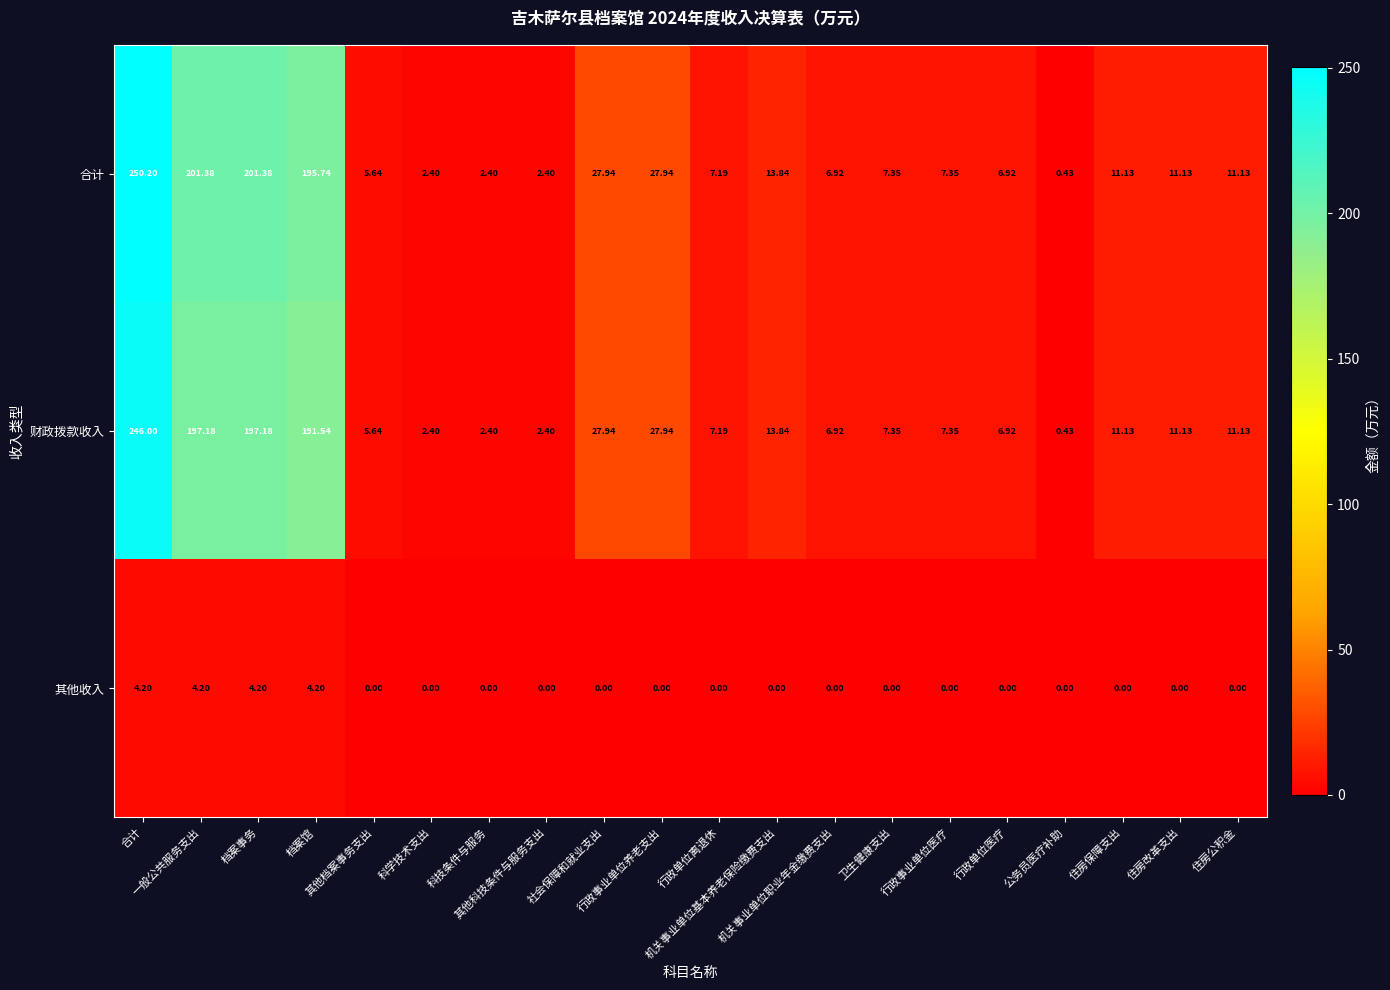

Rank the series at 住房改革支出 from highest to lowest value.

合计, 财政拨款收入, 其他收入